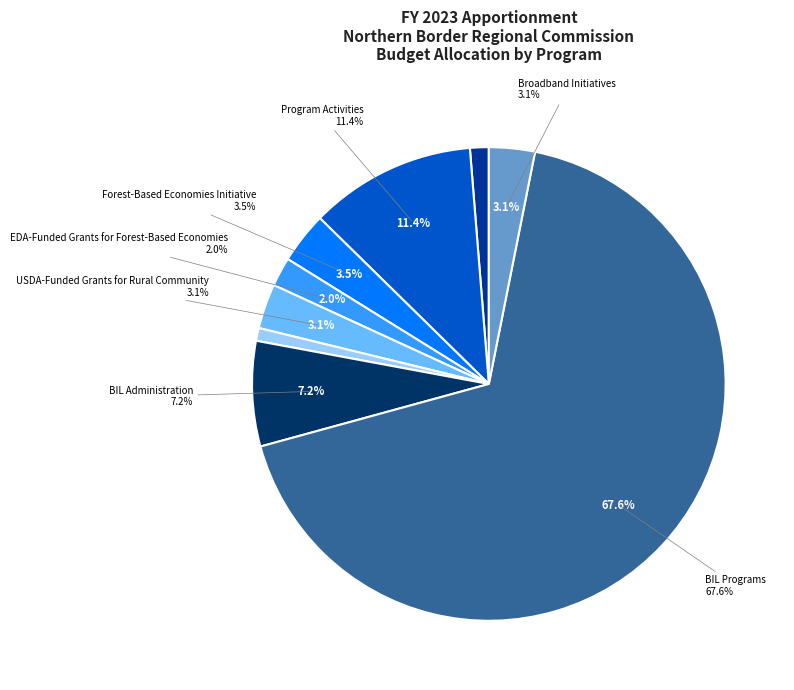

To the nearest percent, what is the combined percentage of BIL Programs and USDA-Funded Grants for Rural Community?

71%